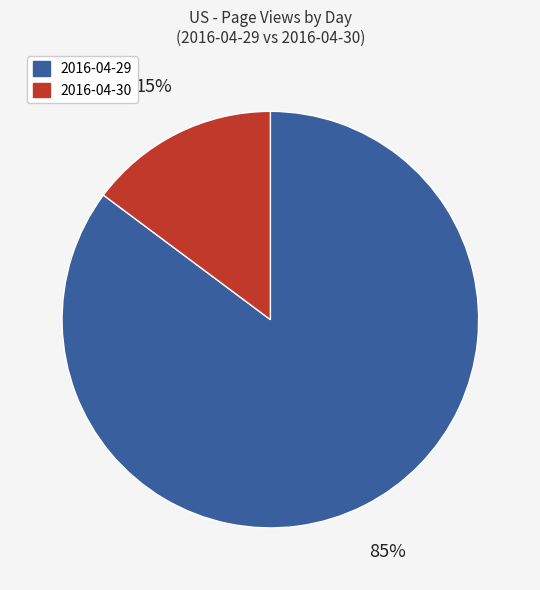

Rank the categories by value from lowest to highest.

2016-04-30, 2016-04-29